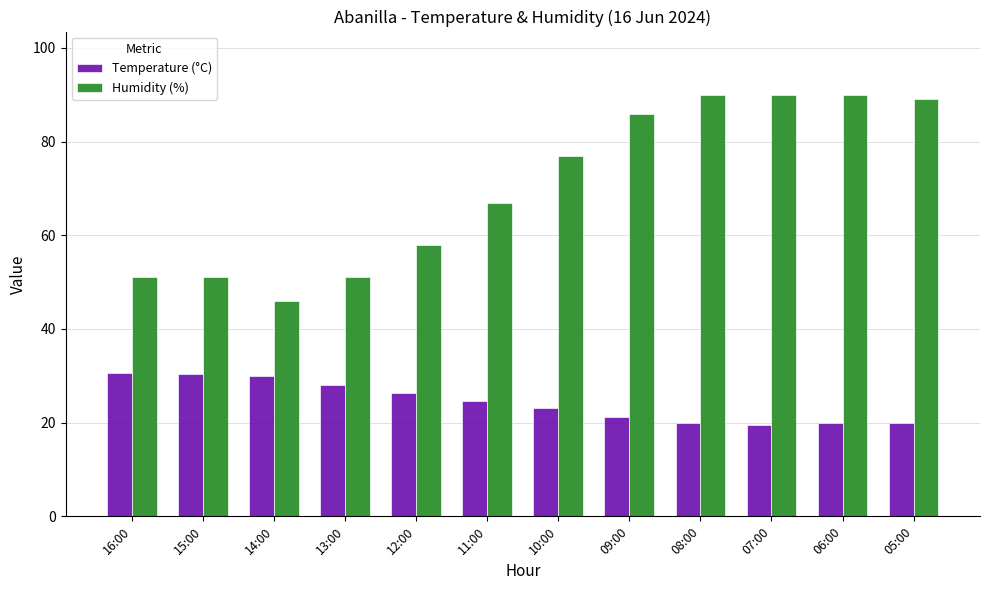

The value of Temperature (°C) at 13:00 is 28.1. True or false?

True